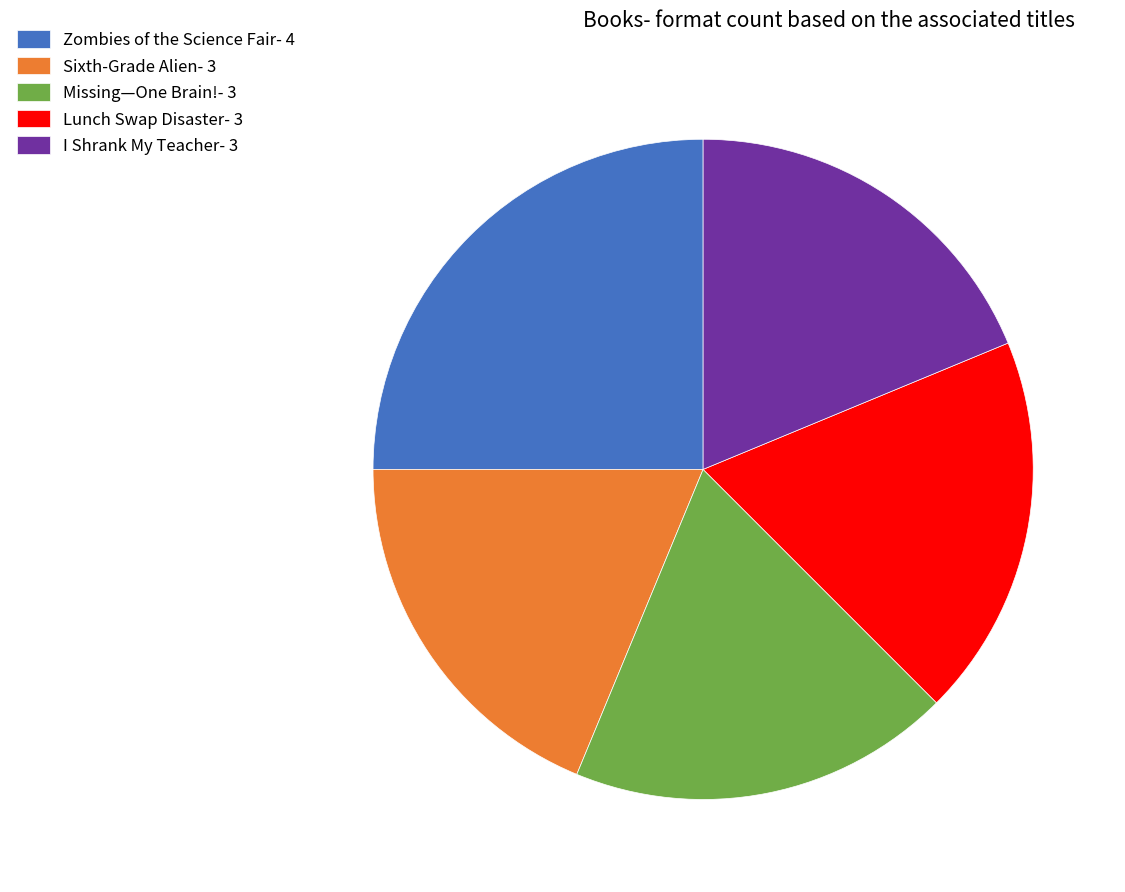

Approximately how many times larger is the value at Zombies of the Science Fair- 4 compared to I Shrank My Teacher- 3?

1.3